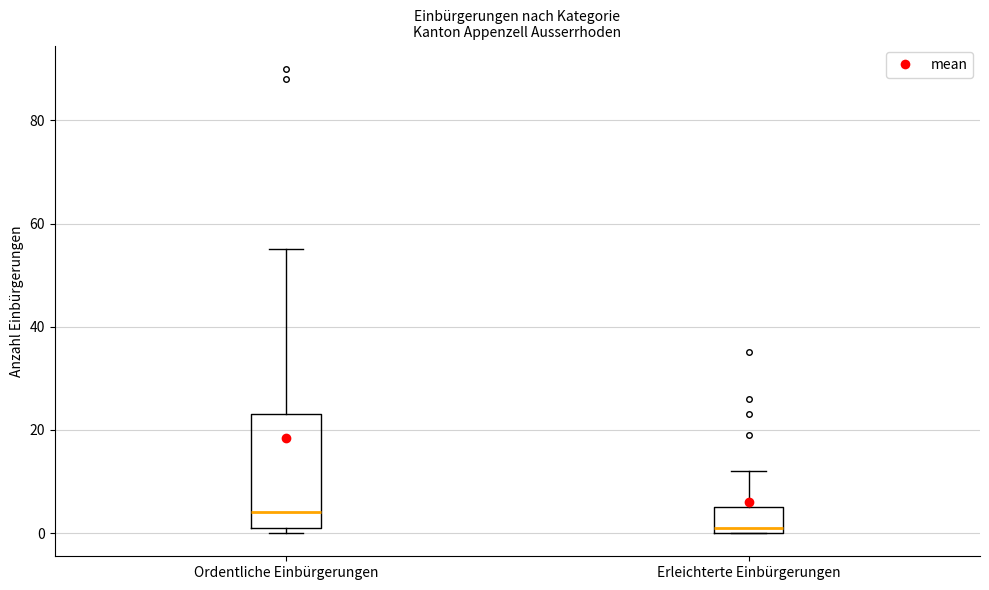

Where is the upper edge of the box for Erleichterte Einbürgerungen on the y-axis? The values are not printed on the chart, so give them approximately, as read against the axis.

6